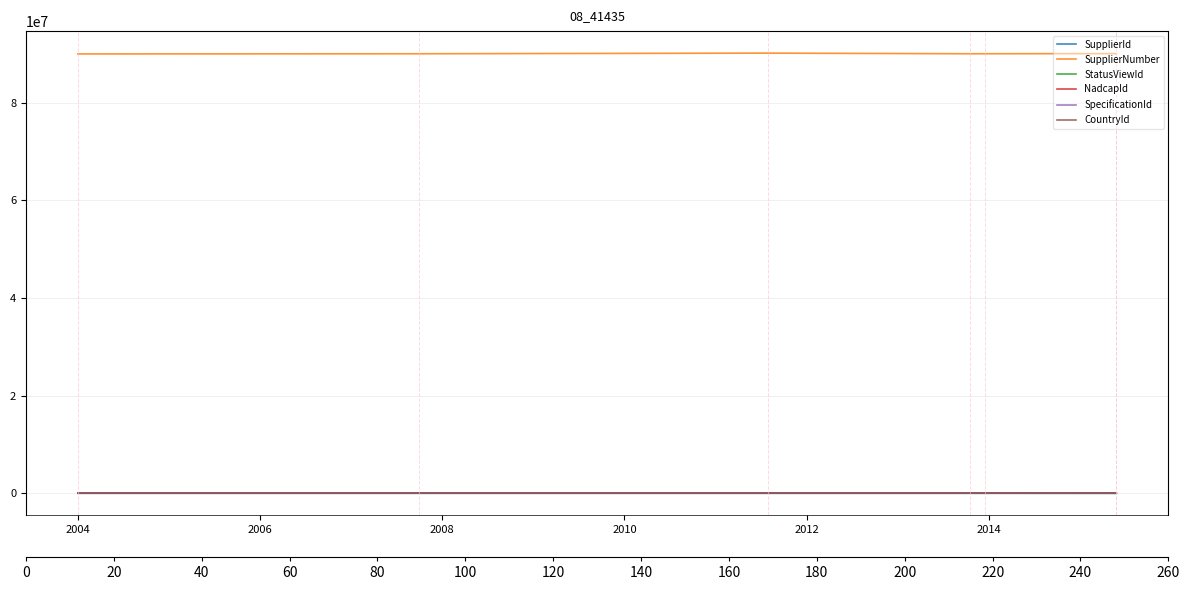

Count the number of categories in the chart.

7